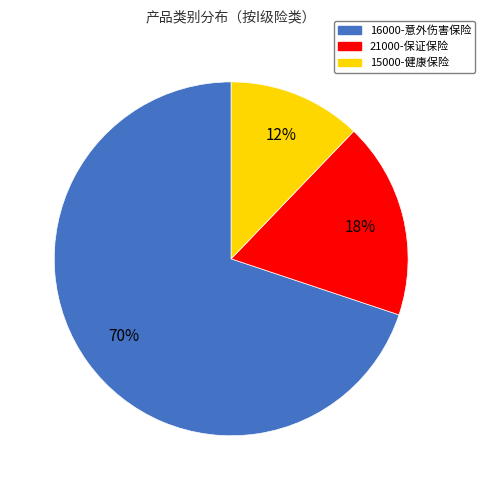

To the nearest percent, what is the difference between the largest and smallest slice percentages?

58%